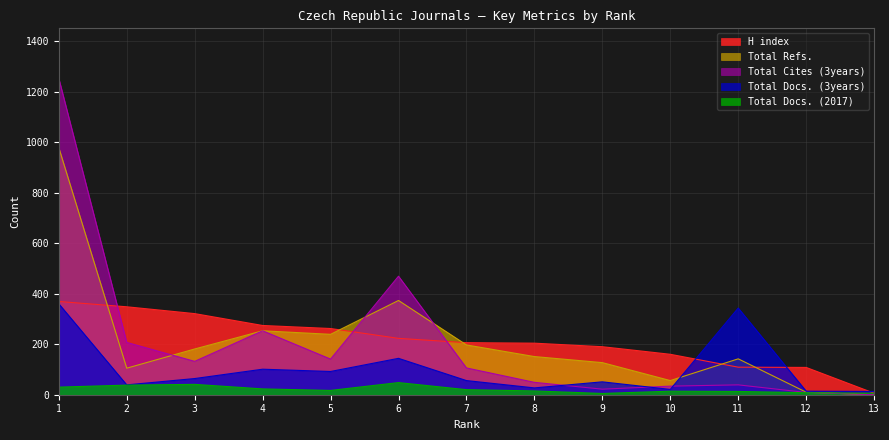

Is it true that Total Cites (3years) equals 34 at 10?

True